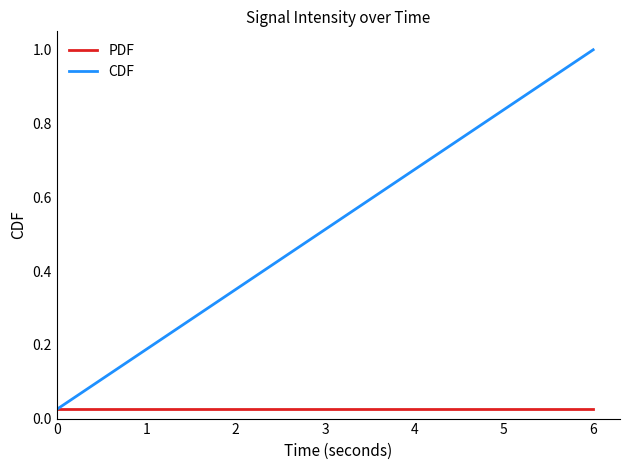

How many categories are shown in the chart?

40